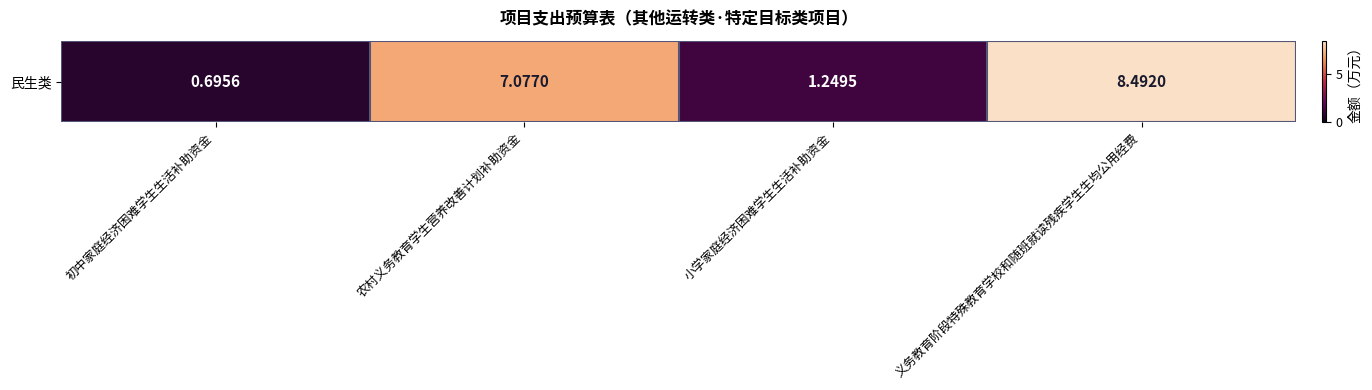

Reading left to right, list all the values displayed in this chart.

0.7	7.1	1.2	8.5